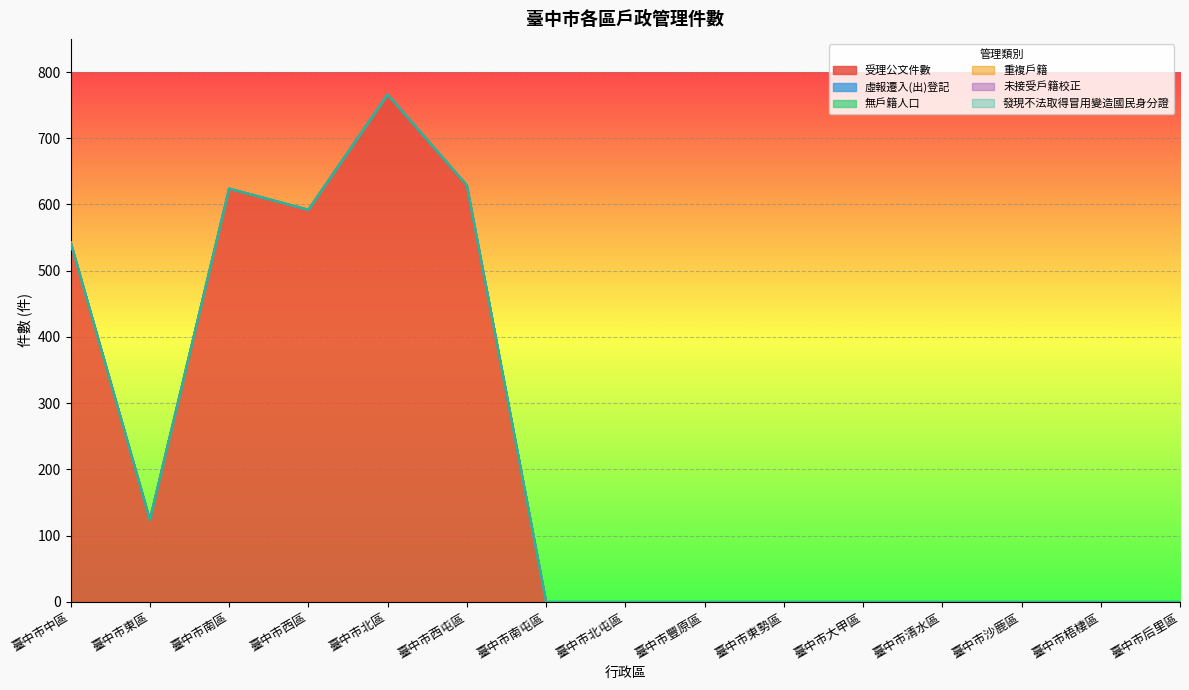

Which has a higher value, 臺中市東勢區 or 臺中市后里區?

臺中市東勢區